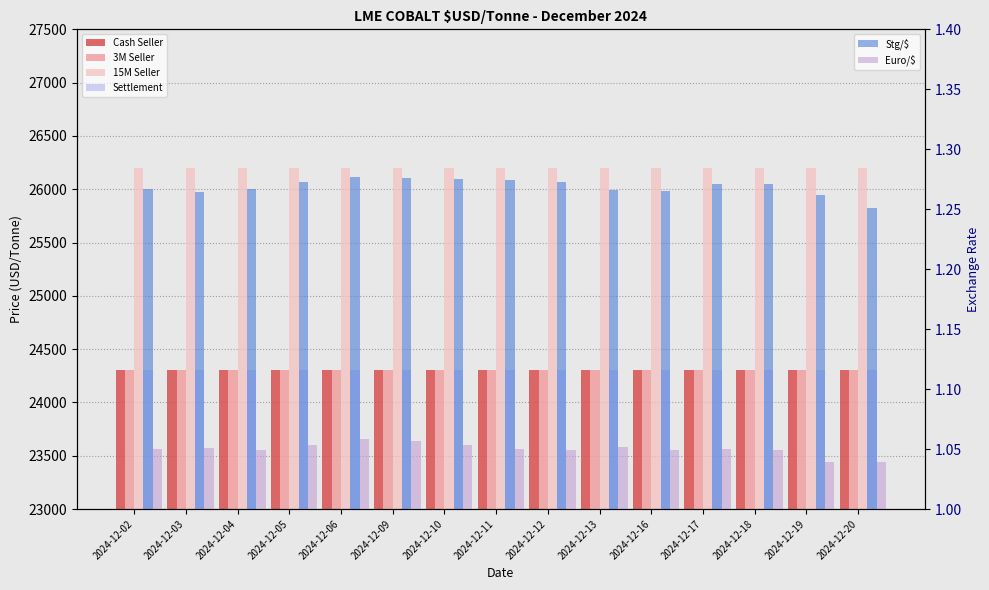

Read the Euro/$ value at 2024-12-19.

1.0